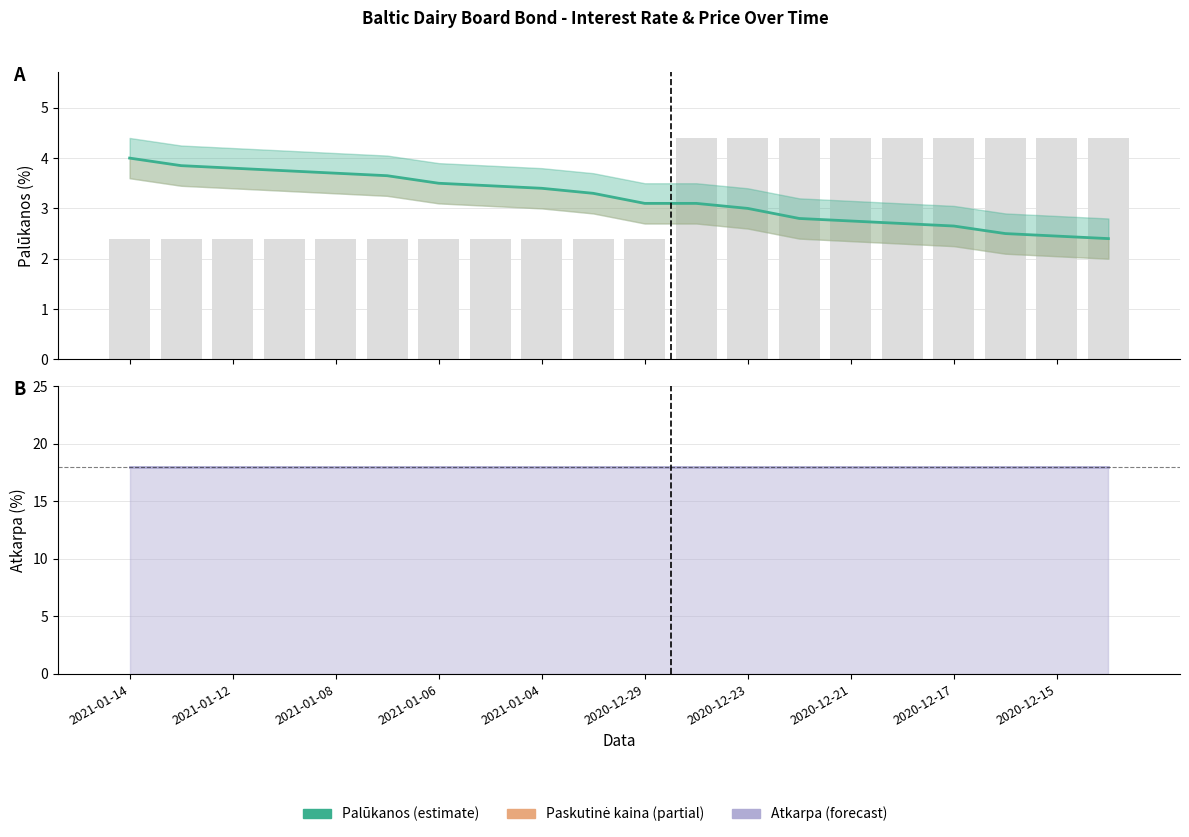

The Palukanos series shows 2.5 at 2021-01-08. True or false?

False